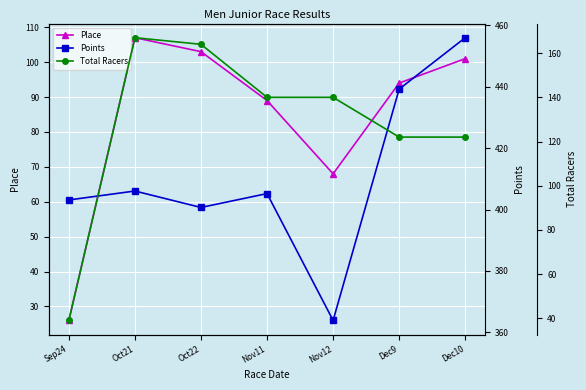

Which category has the lowest value in the Total Racers series?

Sep24